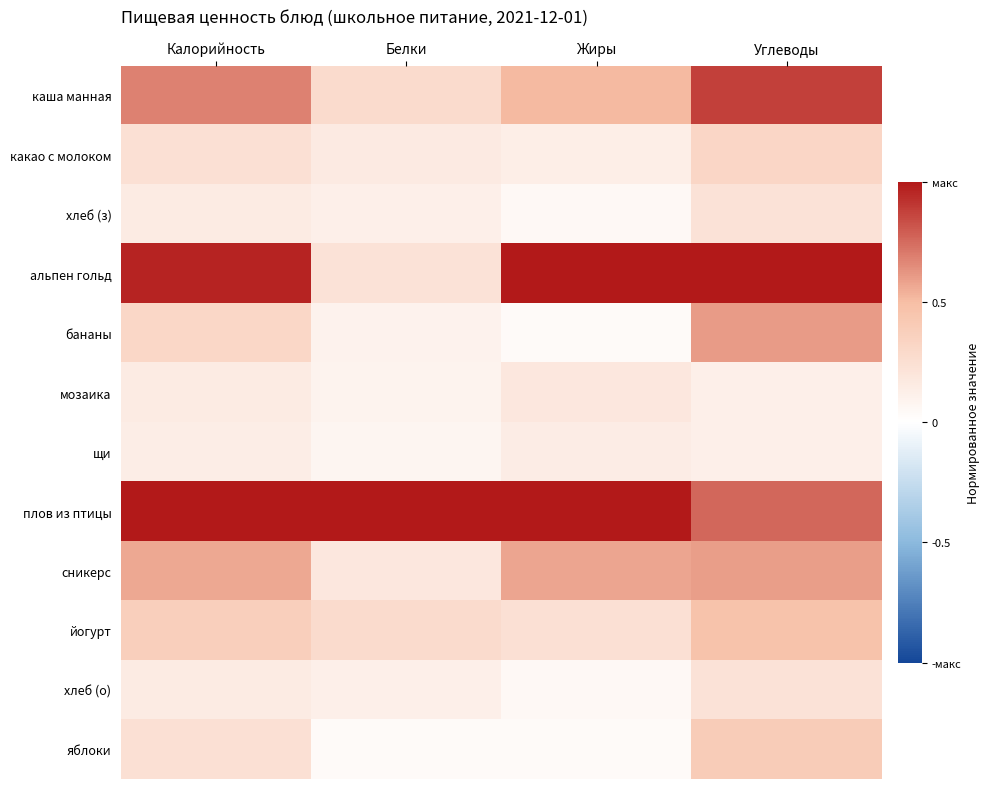

Which category has the lowest value across all series?

Жиры